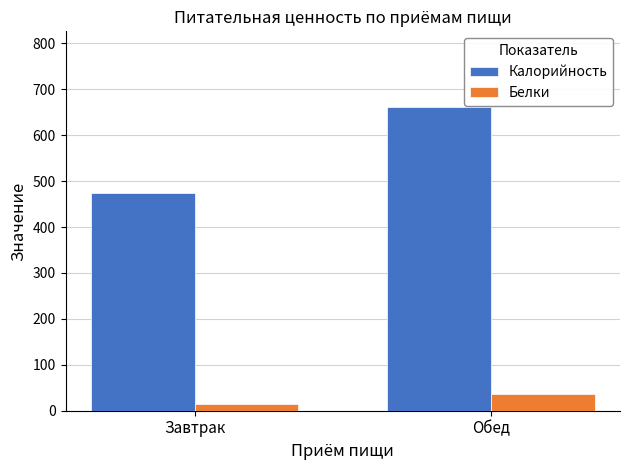

Is it true that Калорийность equals 1021 at Обед?

False